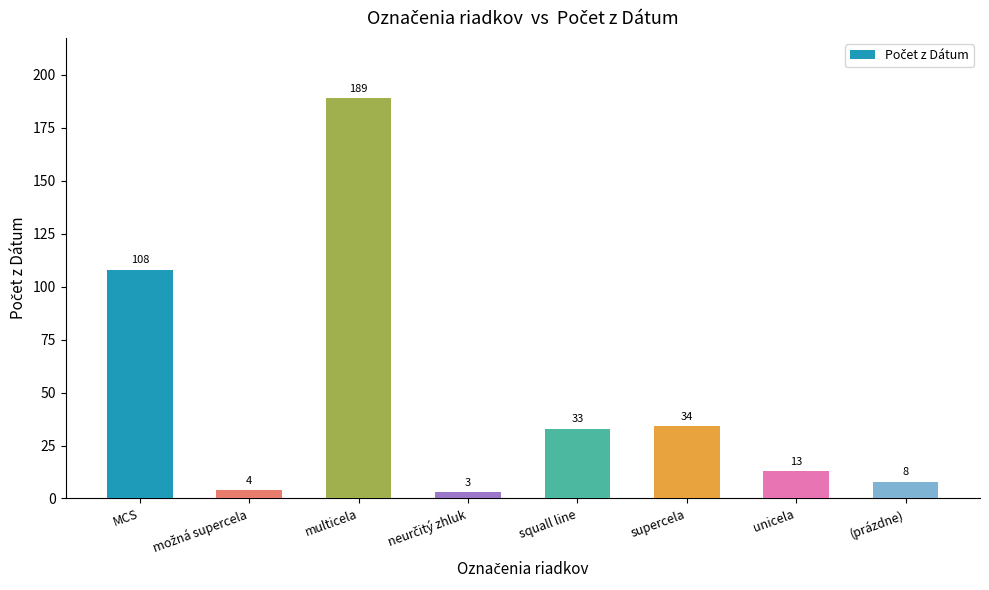

Does the chart contain stacked bars?

No